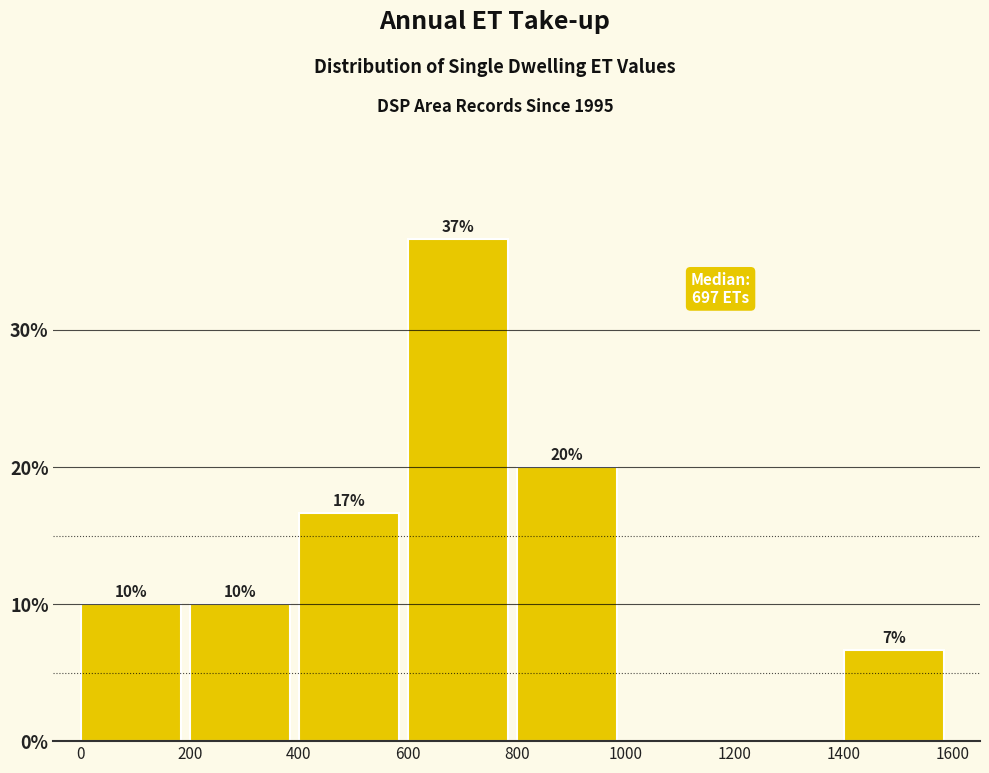

Which range on the x-axis has the tallest bar?

600 to 800